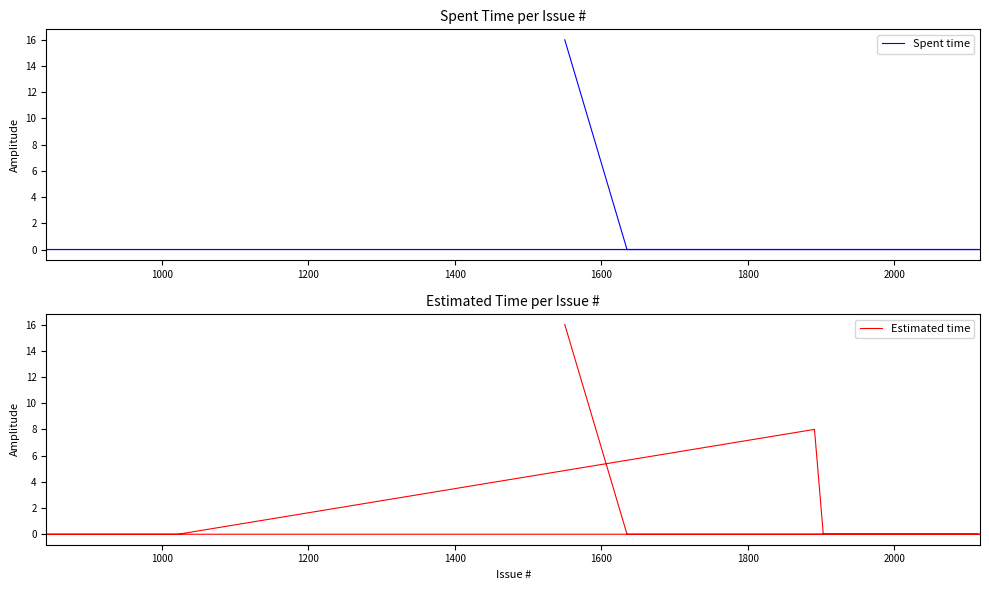

True or false: Spent time has more than 2 points higher than both neighbors.

False